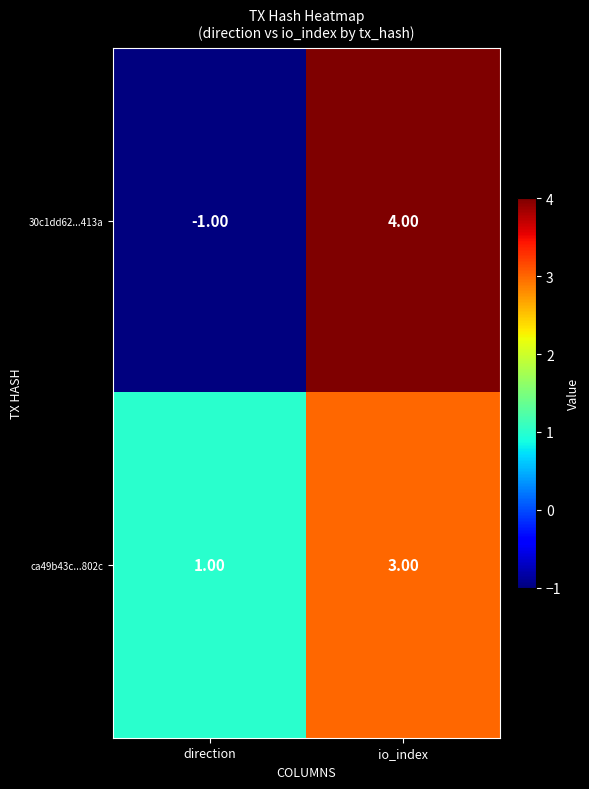

How many values in 30c1dd62...413a are above zero?

1